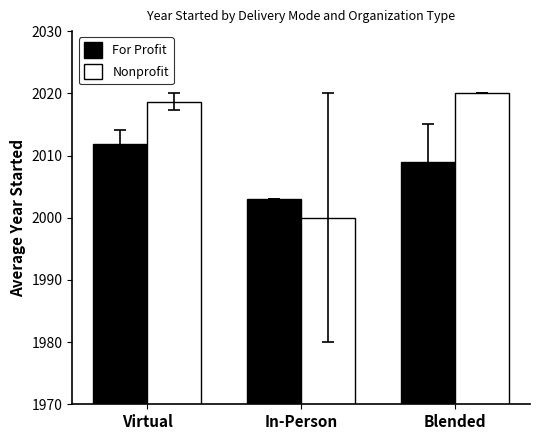

What is the spread (max minus min) of values at In-Person?

3.0